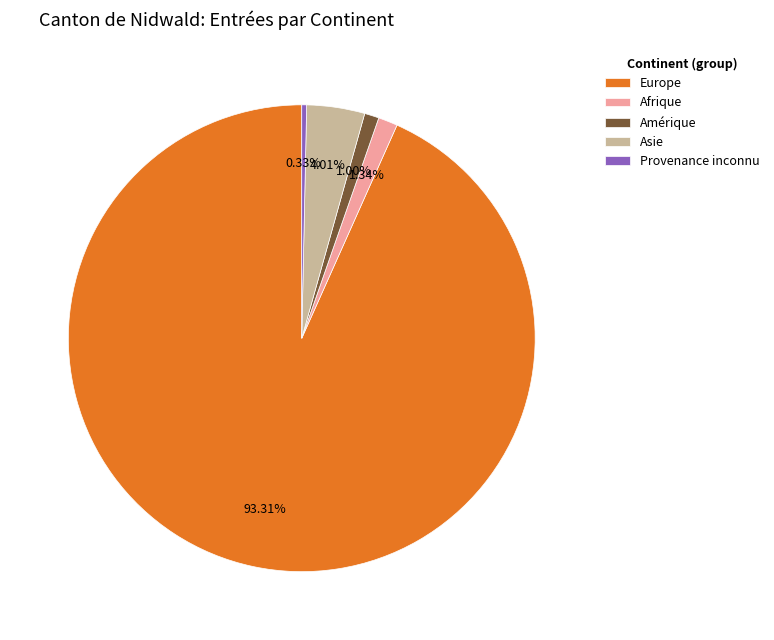

The Europe slice represents 93% of the pie. True or false?

True